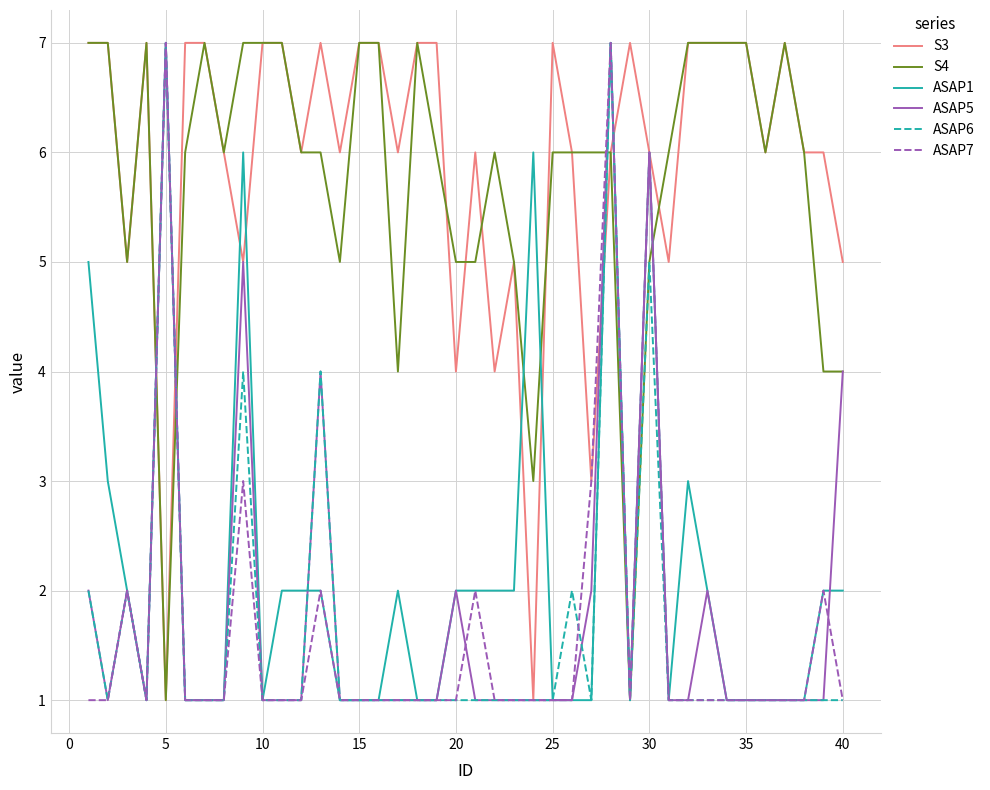

True or false: ASAP1 and S4 cross at least once.

True